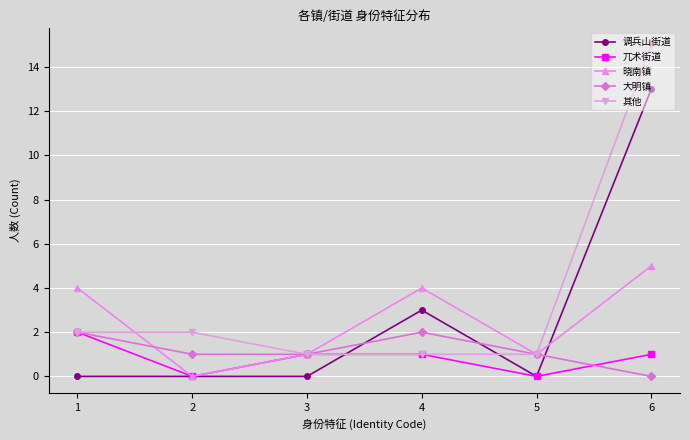

How many data points in 其他 are less than 2?

3